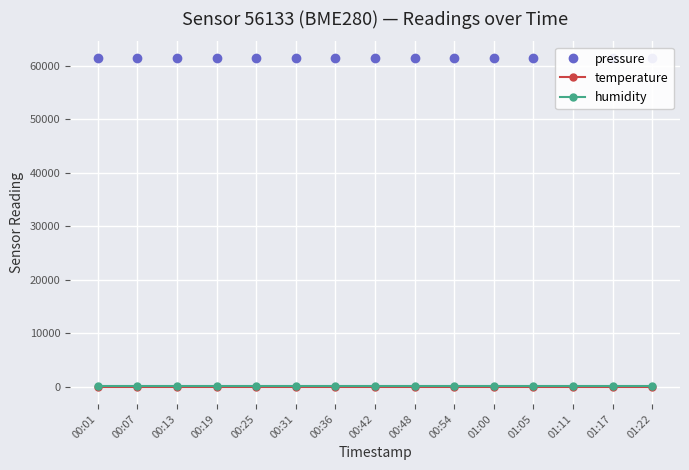

What is the value of the temperature point at the 13th from the left?

-146.2